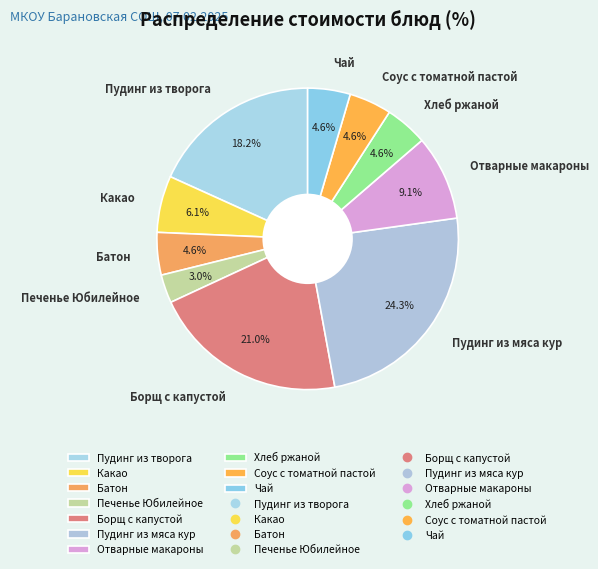

Which slice is the smallest?

Печенье Юбилейное